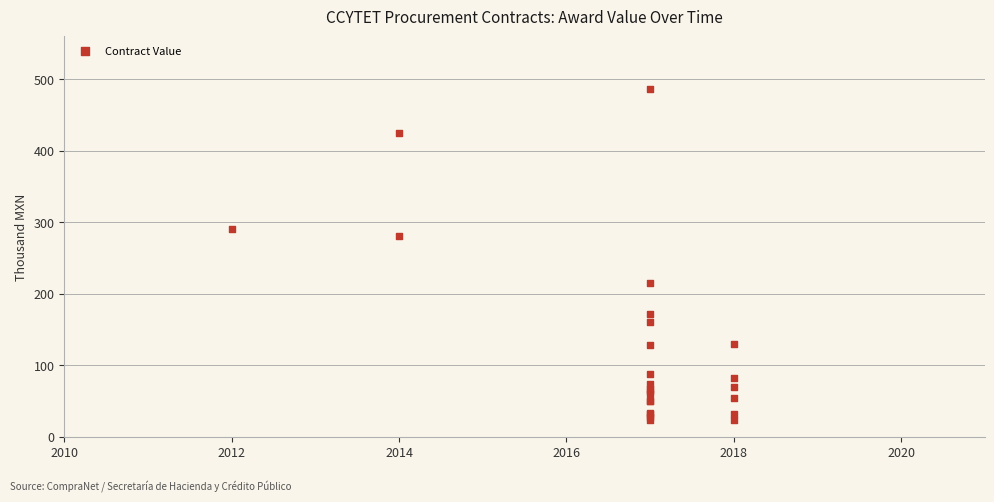

What Y value in the scatter plot is closest to 254?

280.5